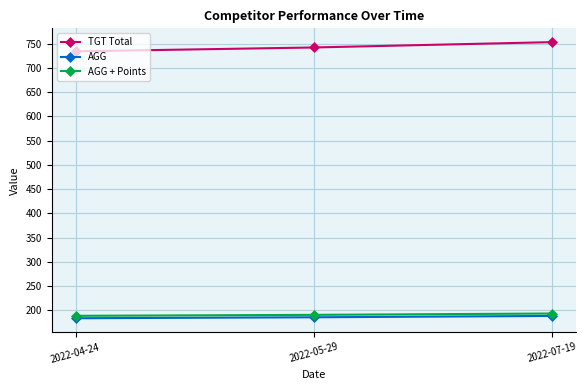

What is the value of the AGG point at the 1st from the left?

183.5